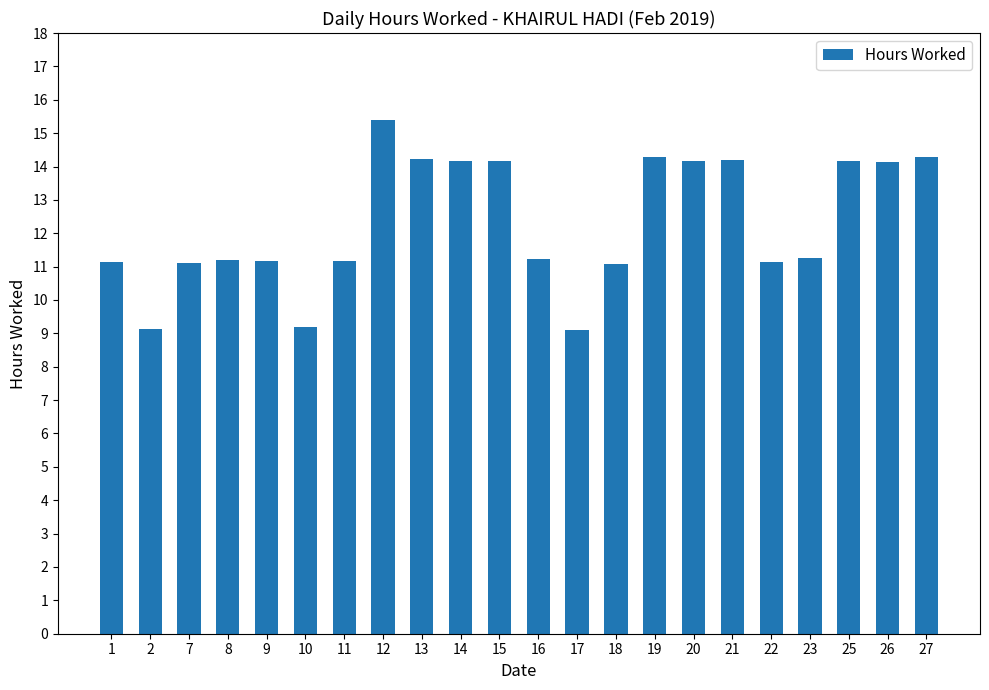

Between 2 and 22, which is larger?

22